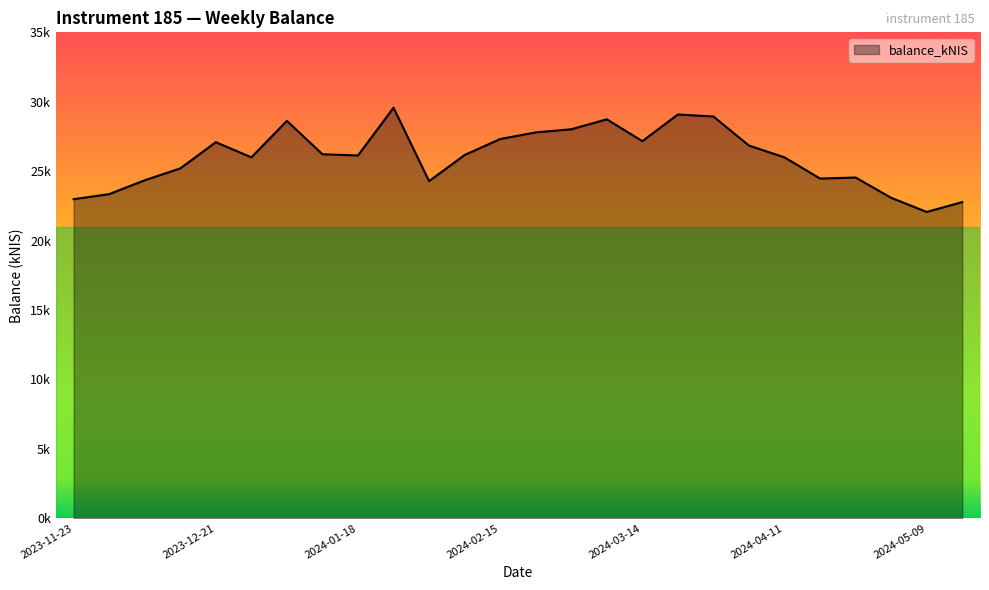

Reading left to right, extract all data points from this chart.

2023-11-23=22984.3	2023-11-30=23347.8	2023-12-07=24346.0	2023-12-14=25200.8	2023-12-21=27088.0	2023-12-28=25997.5	2024-01-04=28623.2	2024-01-11=26220.2	2024-01-18=26132.8	2024-01-25=29569.7	2024-02-01=24283.2	2024-02-08=26166.3	2024-02-15=27316.8	2024-02-22=27794.2	2024-02-29=28018.1	2024-03-07=28736.1	2024-03-14=27162.0	2024-03-21=29084.0	2024-03-28=28938.2	2024-04-04=26844.6	2024-04-11=25995.5	2024-04-18=24469.0	2024-04-25=24543.6	2024-05-02=23084.5	2024-05-09=22064.3	2024-05-16=22773.7